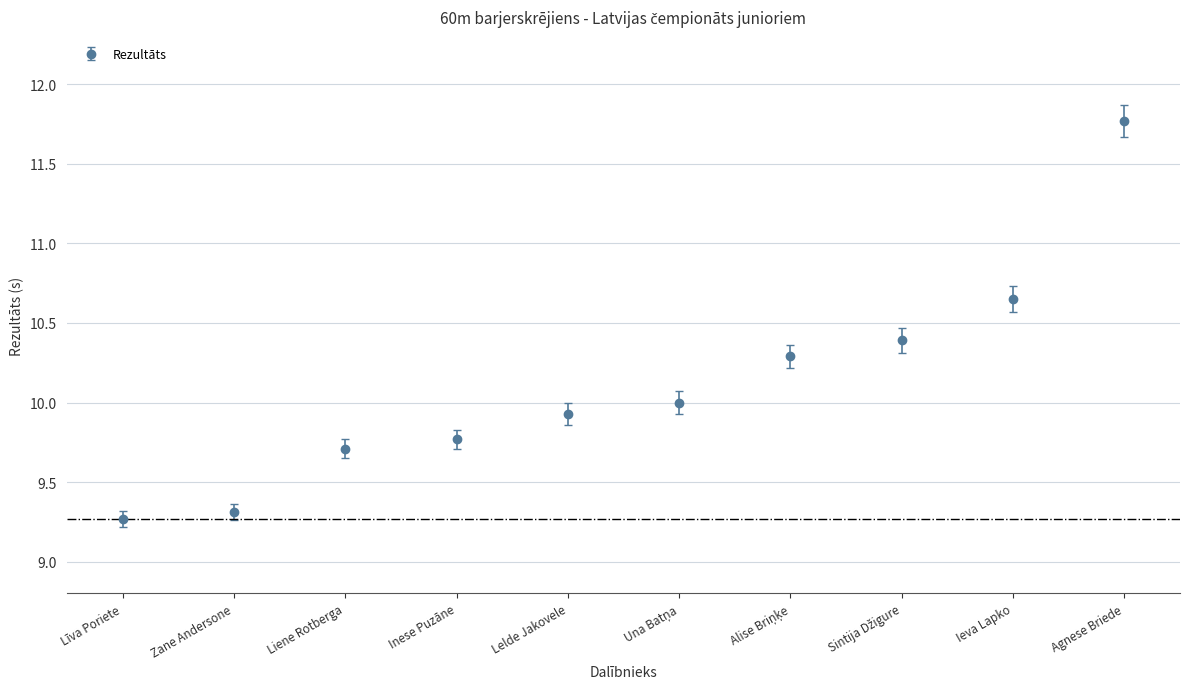

Which has a higher value, Lelde Jakovele or Agnese Briede?

Agnese Briede